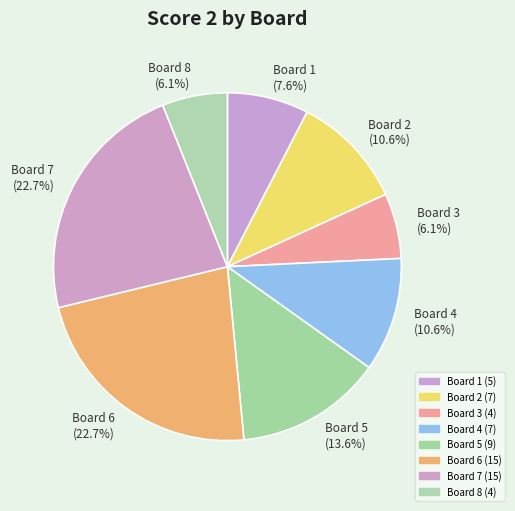

To the nearest percent, what is the average slice percentage?

12%